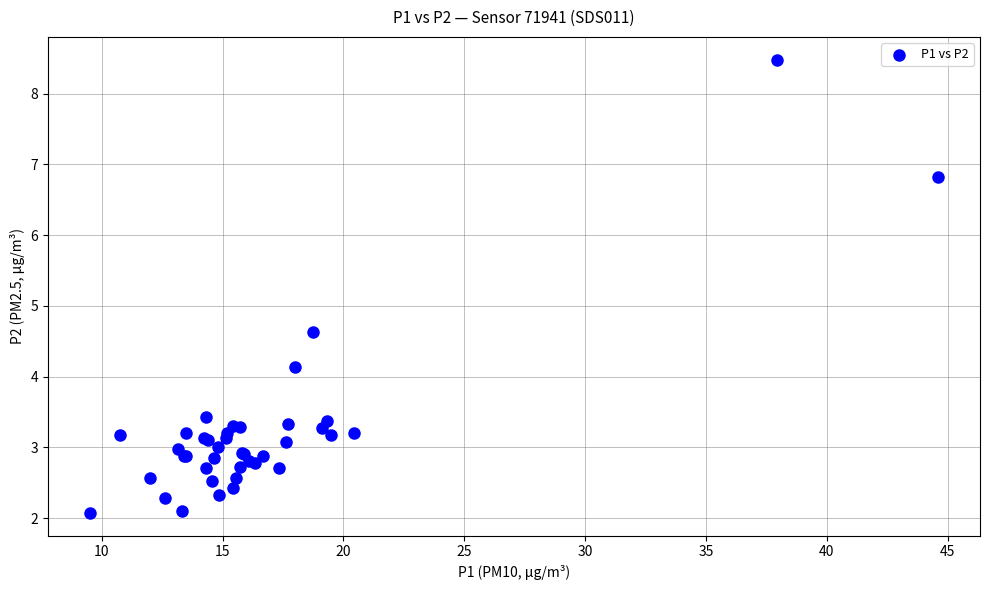

What Y value in the scatter plot is closest to 5?

4.6